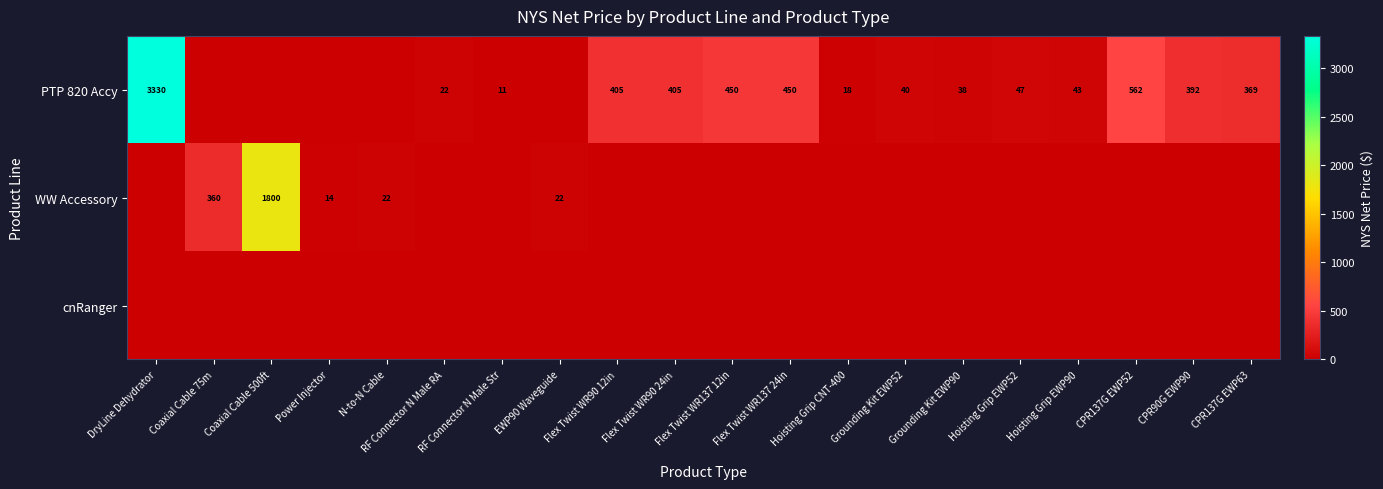

What is the difference between the highest and lowest values at CPR137G EWP52?

562.5